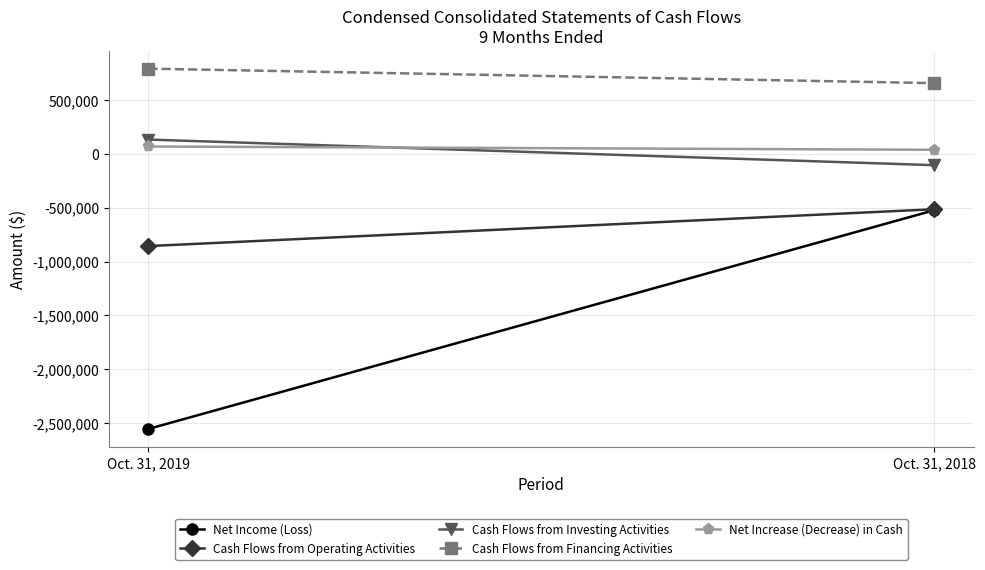

What are all the series names shown in the legend?

Net Income (Loss), Cash Flows from Operating Activities, Cash Flows from Investing Activities, Cash Flows from Financing Activities, Net Increase (Decrease) in Cash